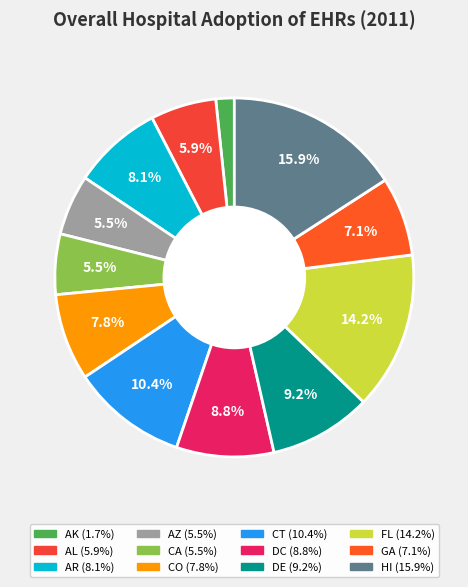

To the nearest percent, what portion does DC represent?

9%